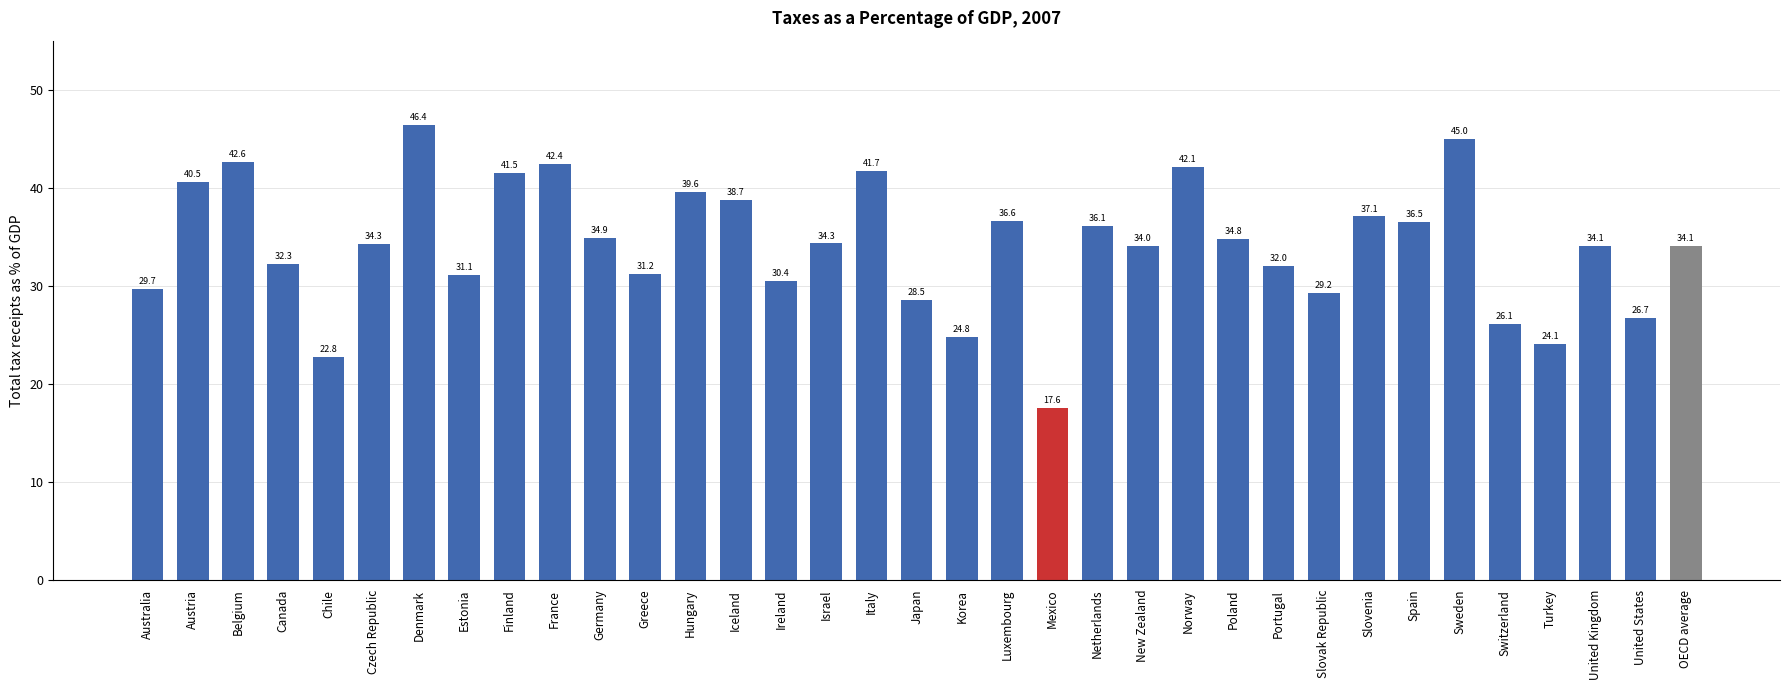

What is the difference between the maximum and minimum values?

28.8